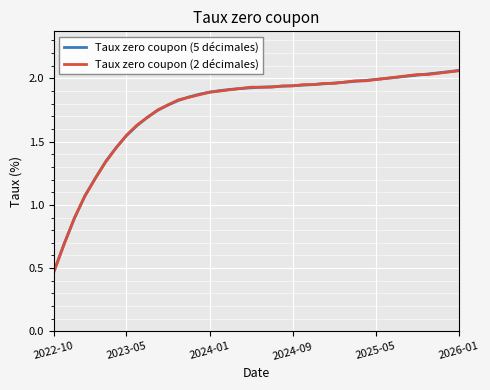

After their last crossing, which series has the higher values: Taux zero coupon (5 décimales) or Taux zero coupon (2 décimales)?

Taux zero coupon (5 décimales)